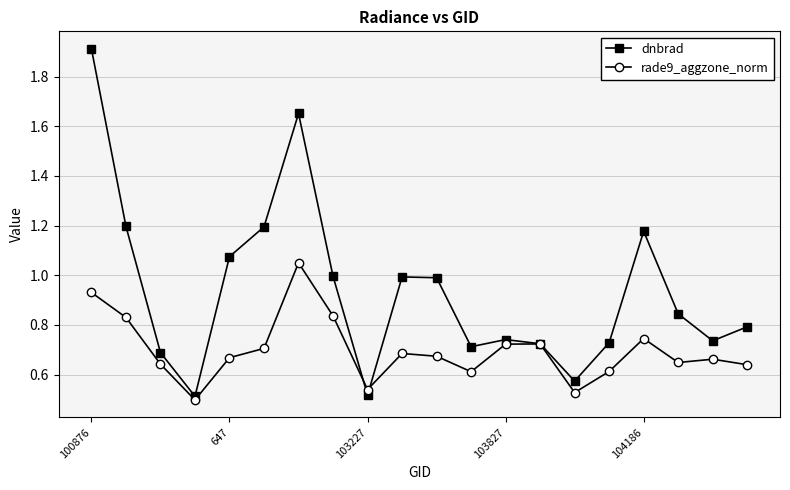

What are all the series names shown in the legend?

dnbrad, rade9_aggzone_norm